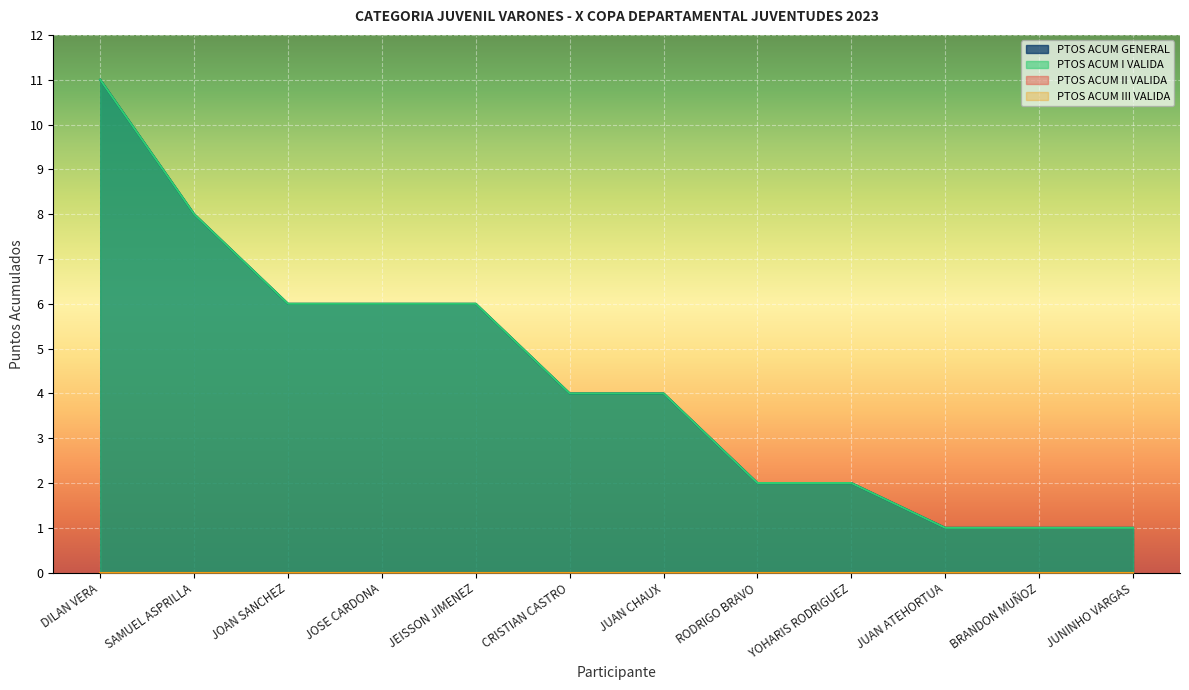

Does the chart display data point markers on the line(s)?

No